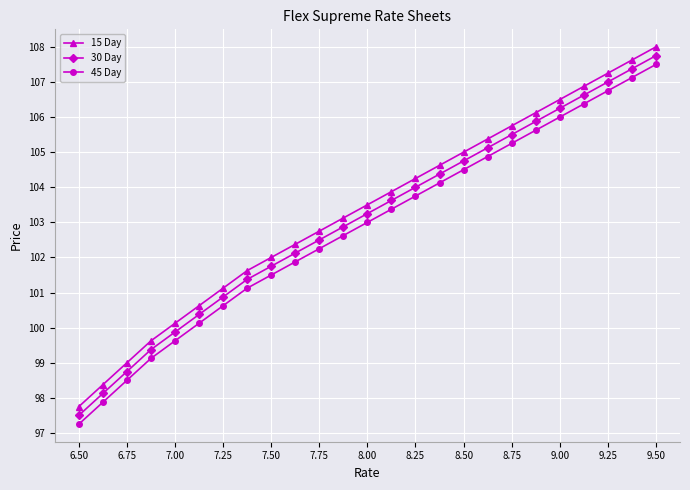

True or false: 30 Day and 45 Day cross at least once.

False